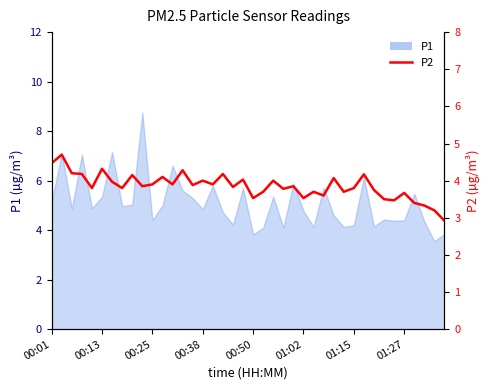

What is the change in value from 24 to 37?

-0.5